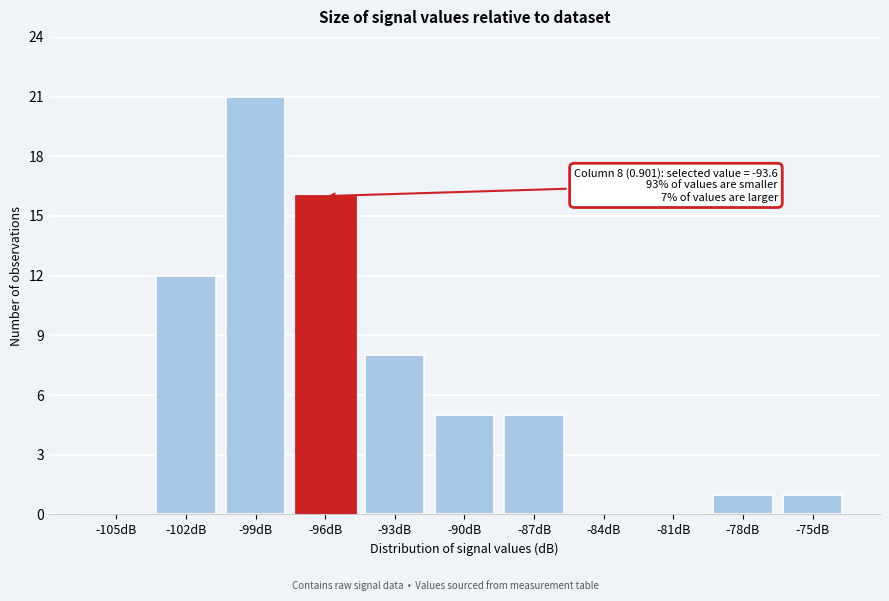

Reading left to right, extract all data points from this chart.

-105dB=0	-102dB=12	-99dB=21	-96dB=16	-93dB=8	-90dB=5	-87dB=5	-84dB=0	-81dB=0	-78dB=1	-75dB=1